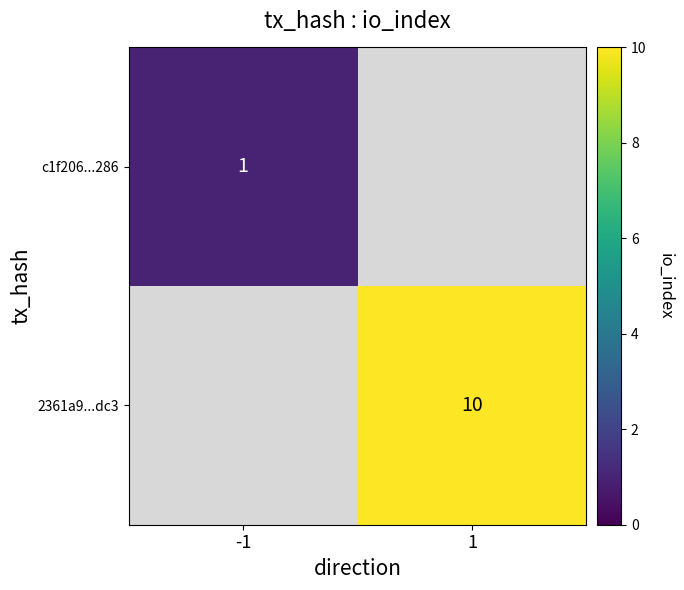

Is the value of c1f206...286 at -1 greater than the value of 2361a9...dc3 at 1?

No